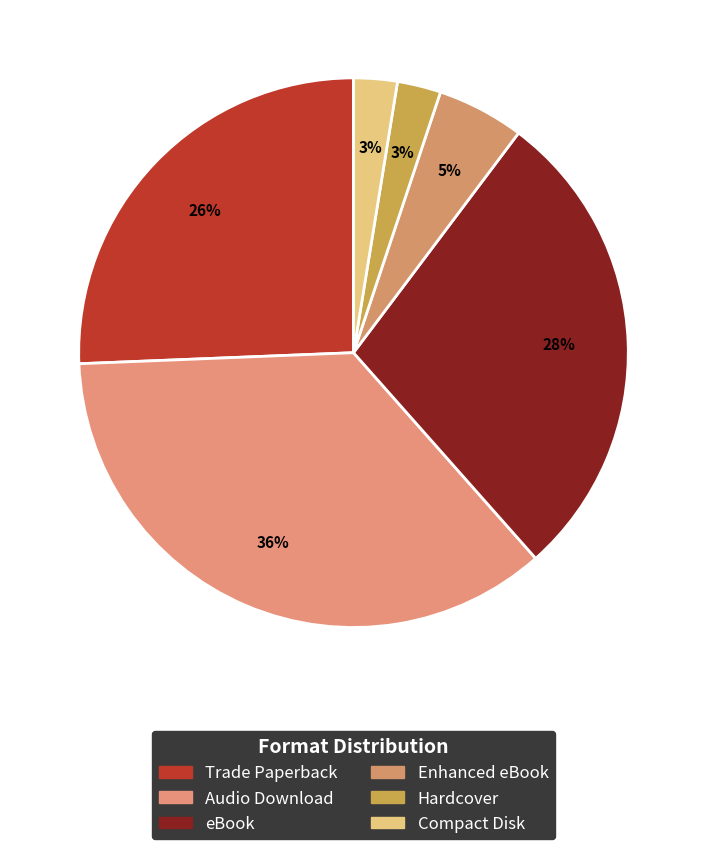

To the nearest percent, what is the average slice percentage?

17%